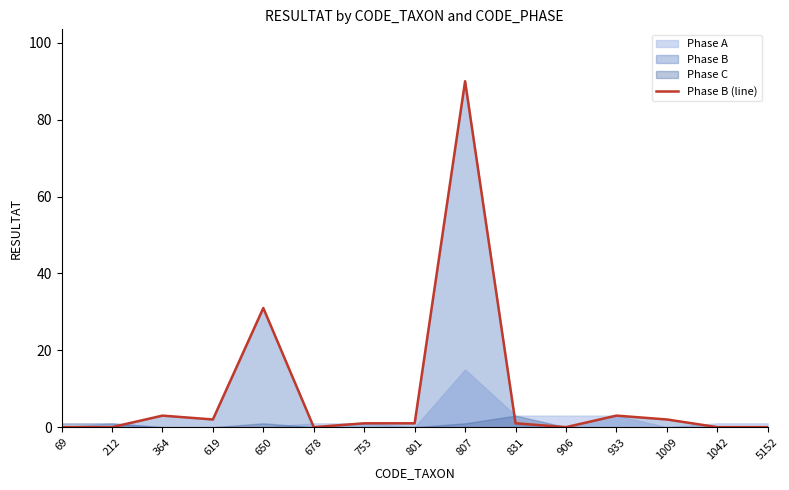

What is the sum of all values?

134